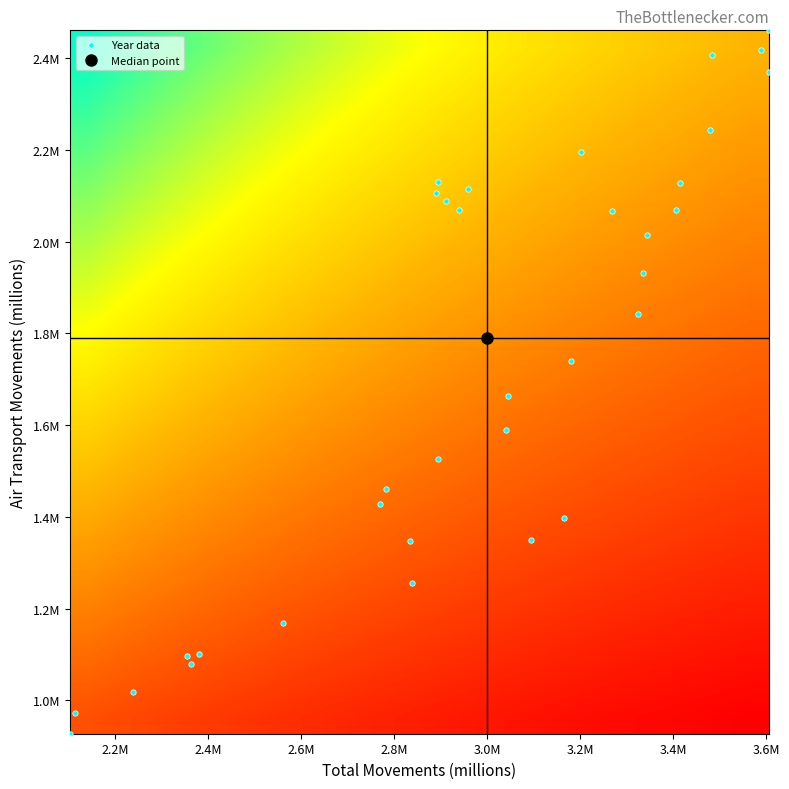

Which label corresponds to the smallest value in the chart?

1981